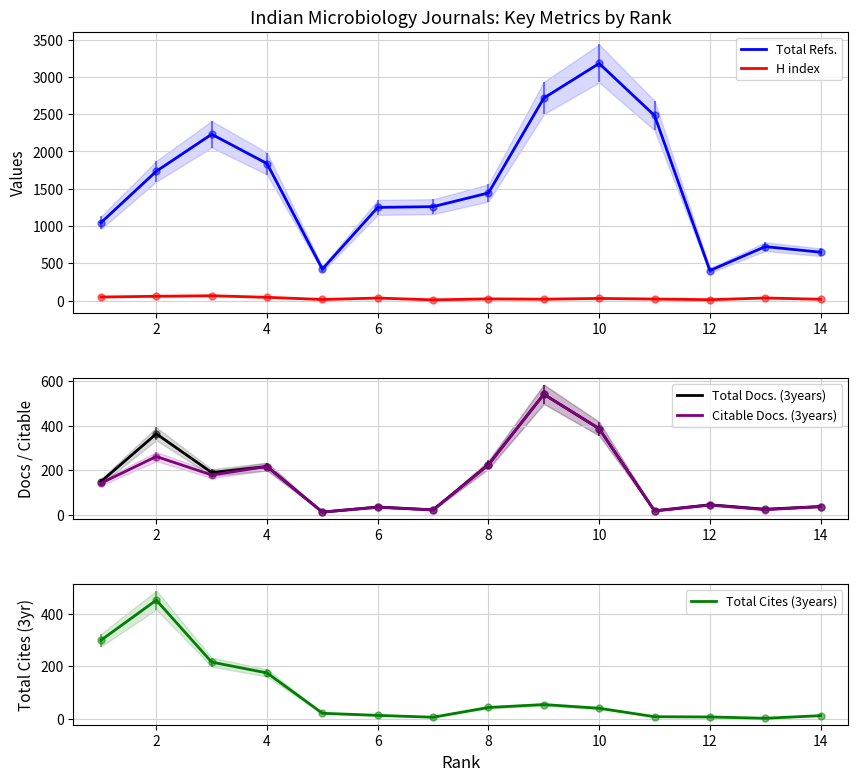

What is the value of the Citable Docs. (3years) point at the 9th from the left?

542